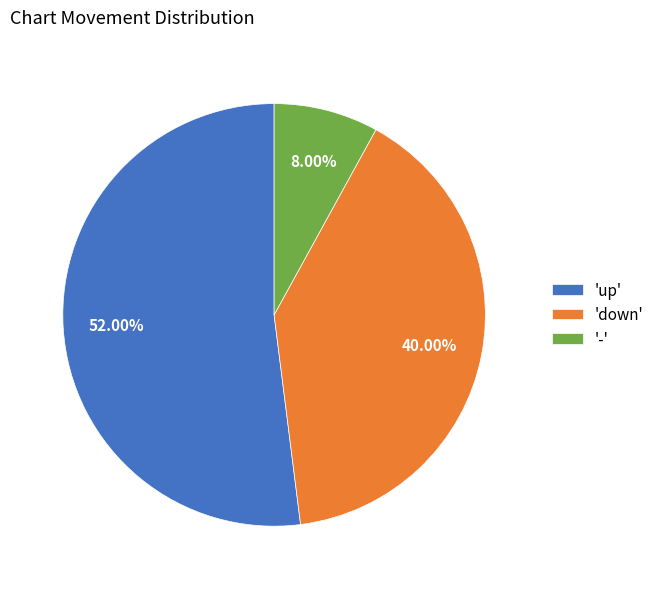

To the nearest percent, what is the difference between the largest and smallest slice percentages?

44%